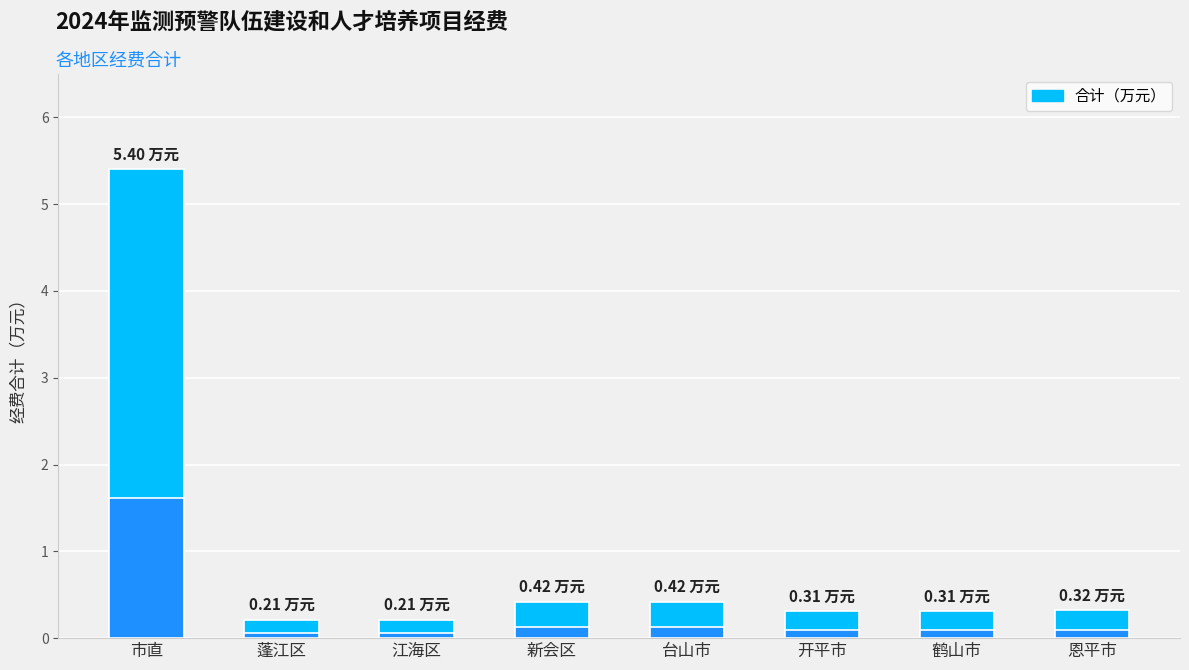

Rank the categories by value from highest to lowest.

市直, 新会区, 台山市, 恩平市, 开平市, 鹤山市, 蓬江区, 江海区